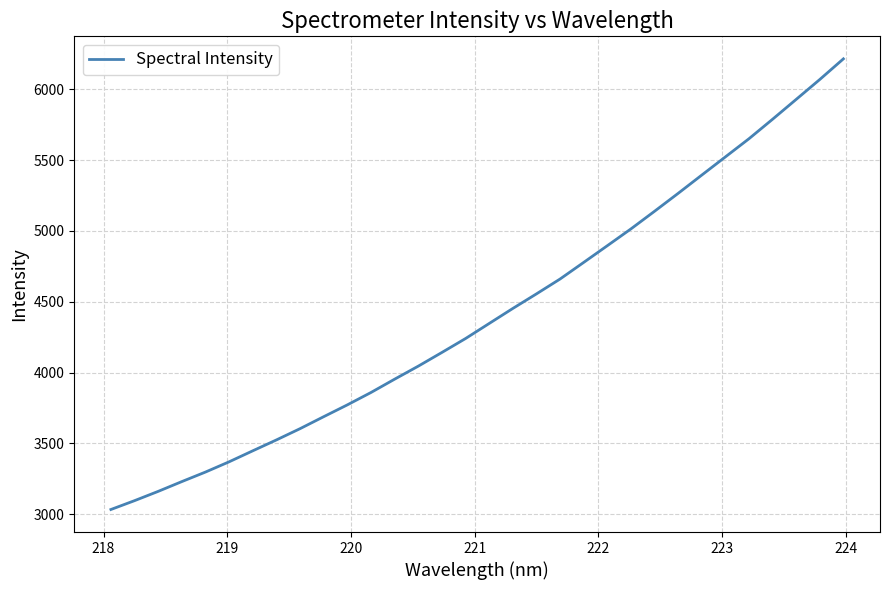

Does the chart display data point markers on the line(s)?

No